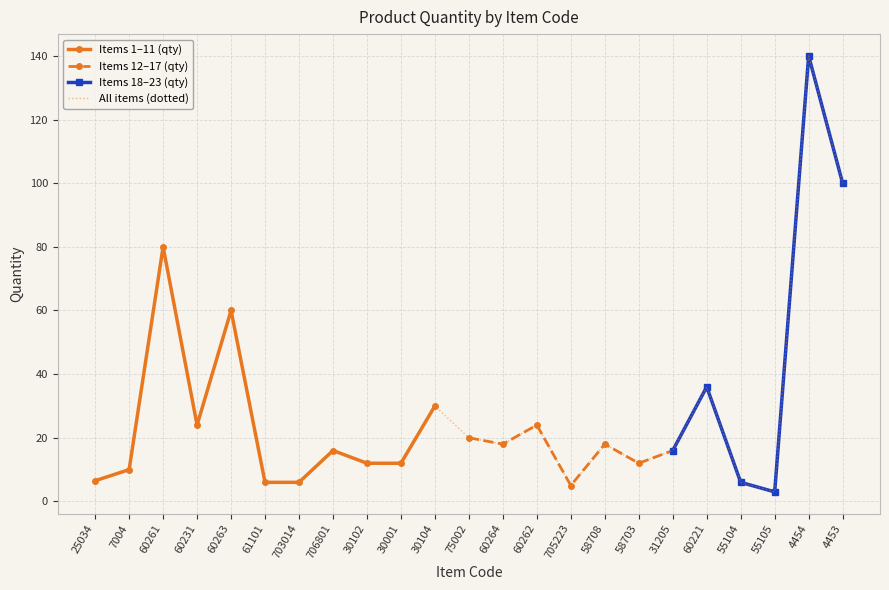

What is the approximate value at 30104?

30.0